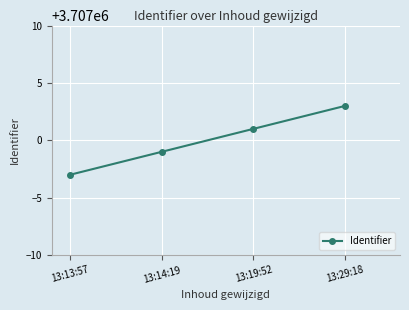

What is the difference between the values at 13:13:57 and 13:19:52?

4